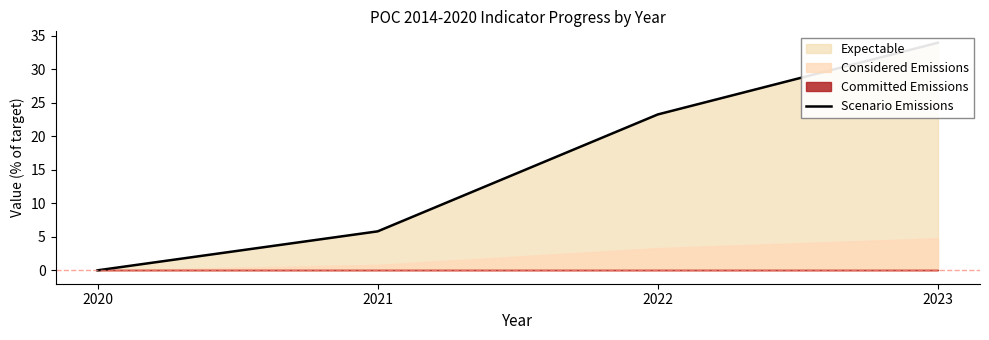

True or false: the data shows 8.1 at 2021.

False